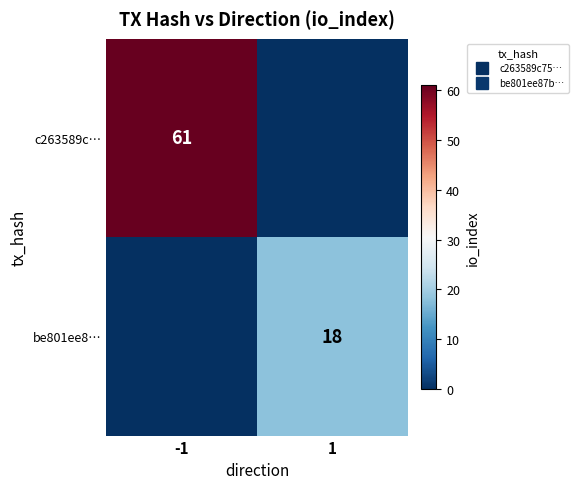

At which label does be801ee8… reach its minimum?

-1